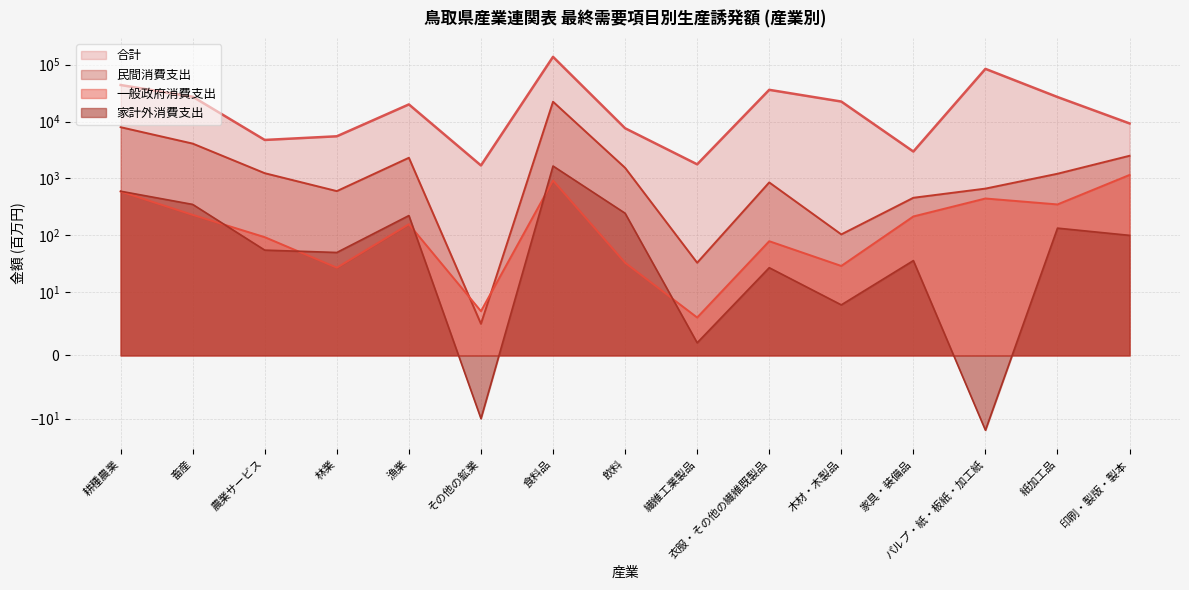

Where is the first local maximum for 家計外消費支出?

漁業